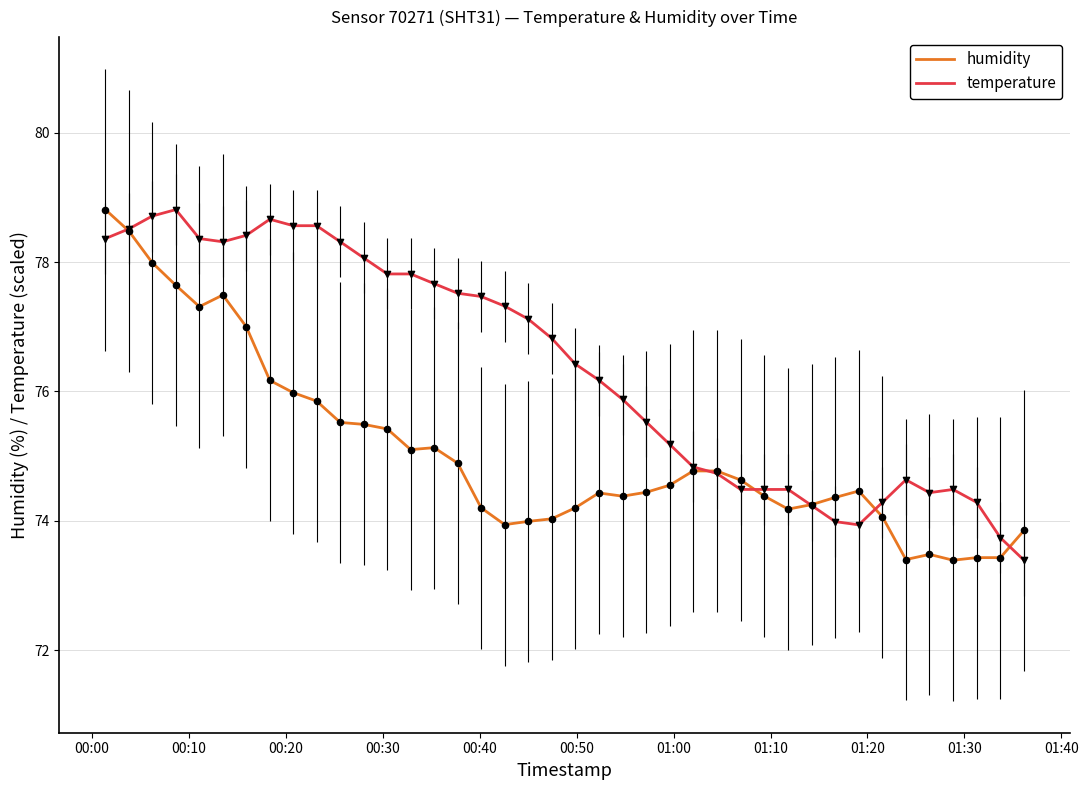

Which series has the largest total across all categories?

temperature